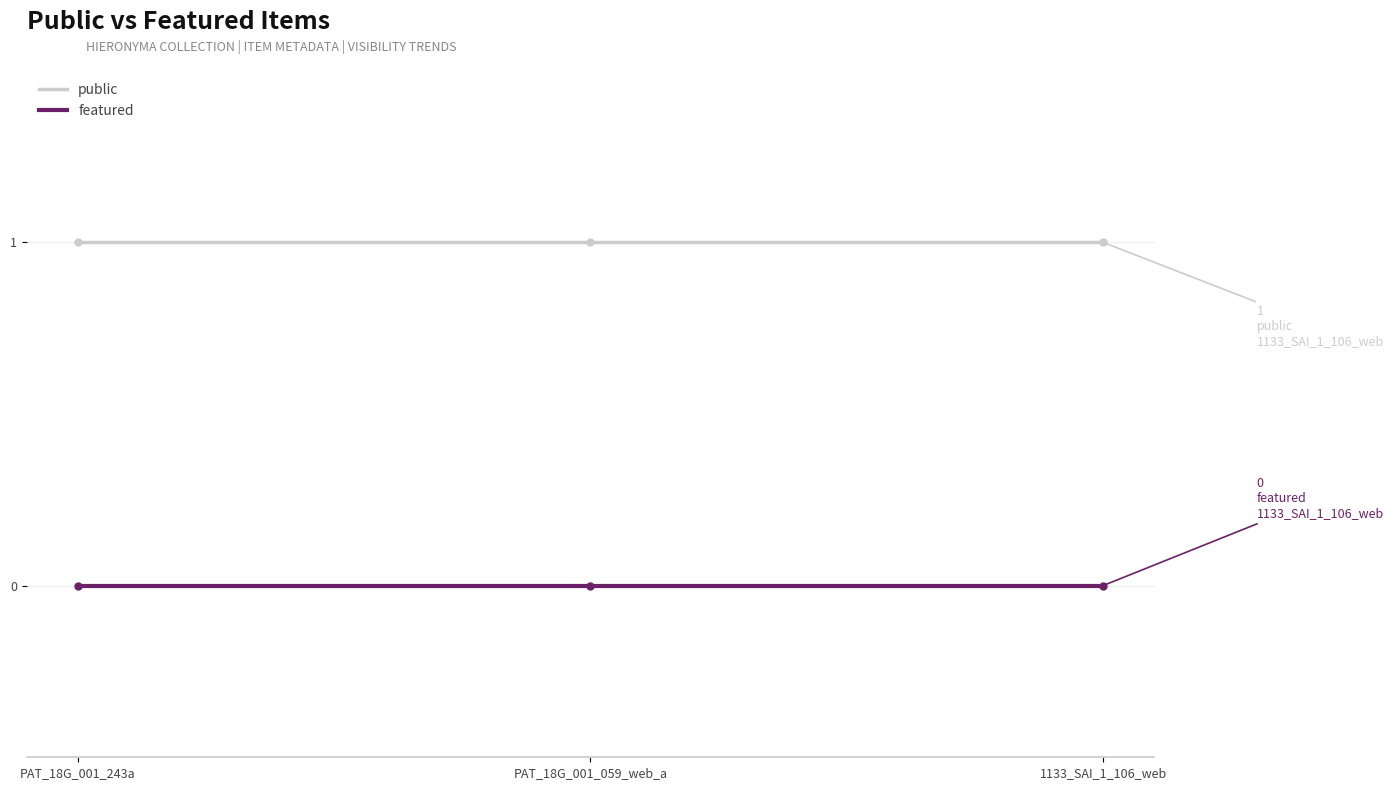

What are all the series names shown in the legend?

public, featured